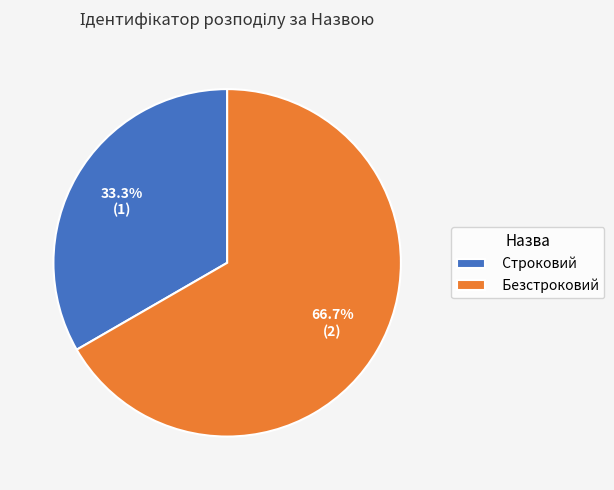

Which category has the biggest portion of the pie?

Безстроковий